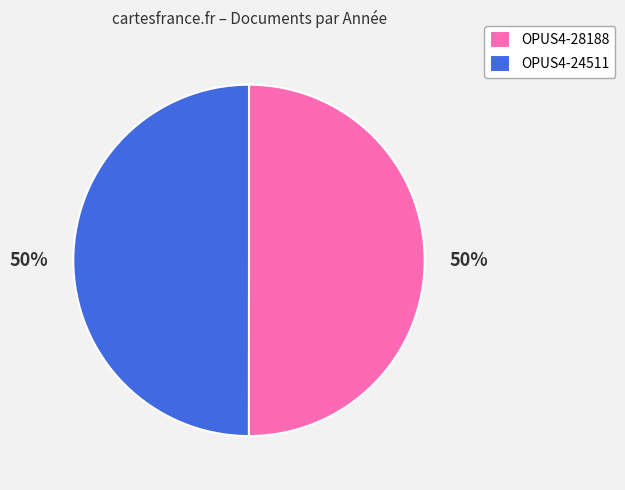

Do OPUS4-24511 and OPUS4-28188 together represent more than half of the pie?

Yes